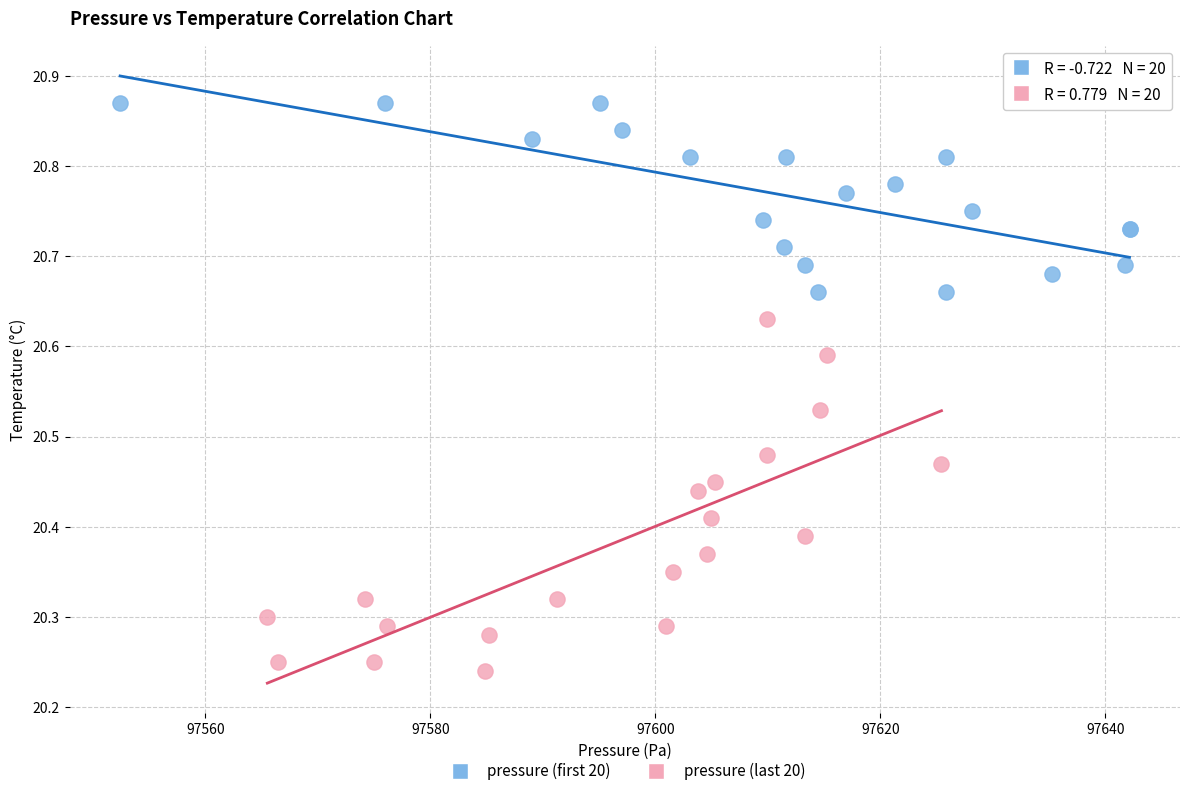

What are all the series names shown in the legend?

pressure (first 20), pressure (last 20)